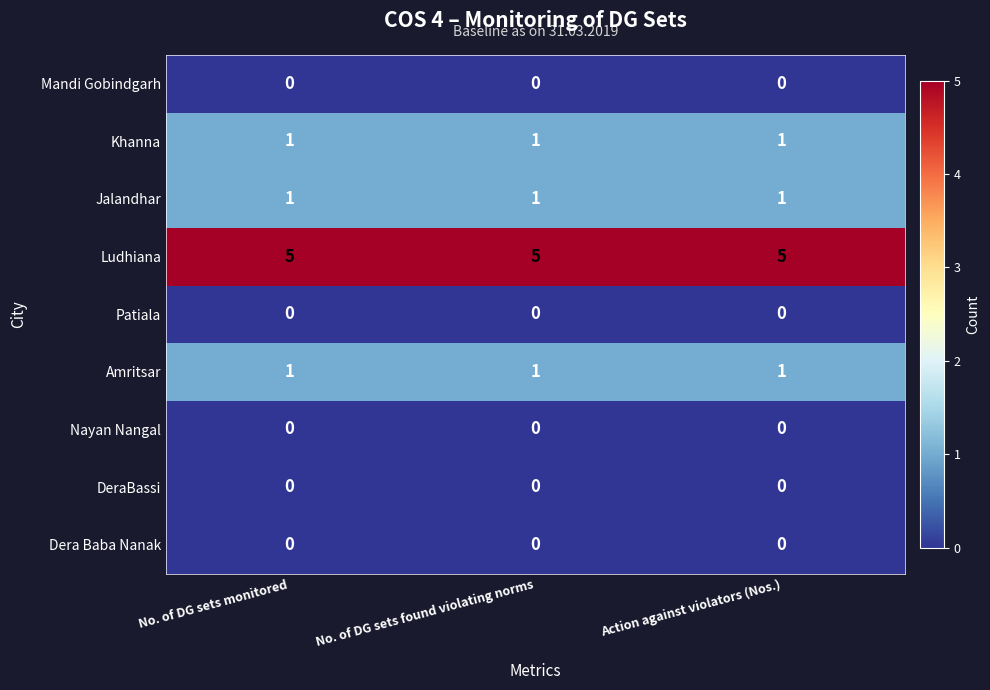

What is the greatest value displayed?

5